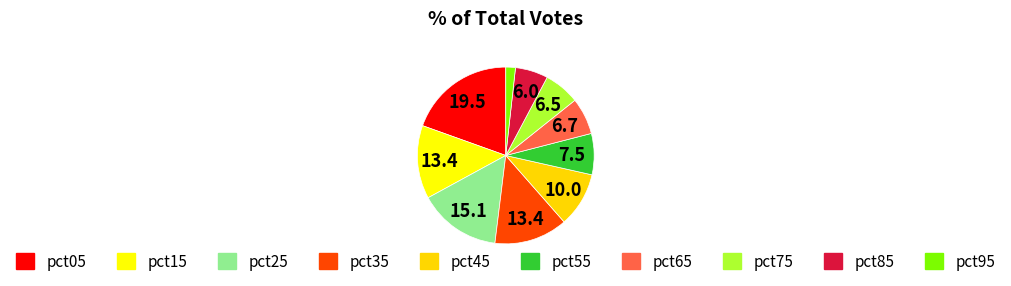

To the nearest percent, what is the combined percentage of pct95 and pct65?

8%